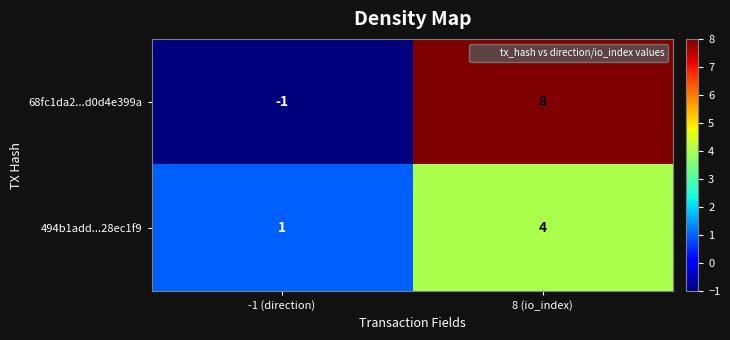

Reading right to left, transcribe all the data shown in this chart.

68fc1da2...d0d4e399a: 8 (io_index)=8	-1 (direction)=-1
494b1add...28ec1f9: 8 (io_index)=4	-1 (direction)=1